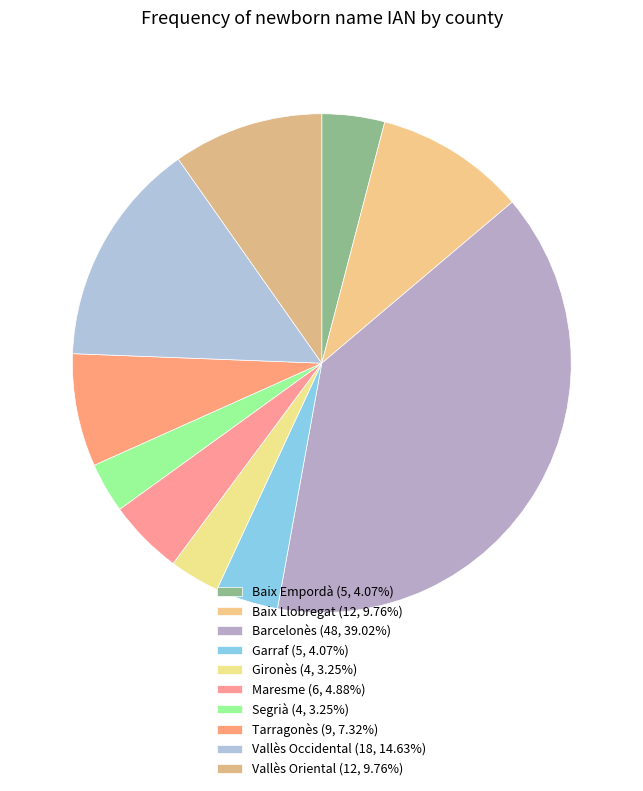

To the nearest percent, what is the combined percentage of Tarragonès and Garraf?

11%